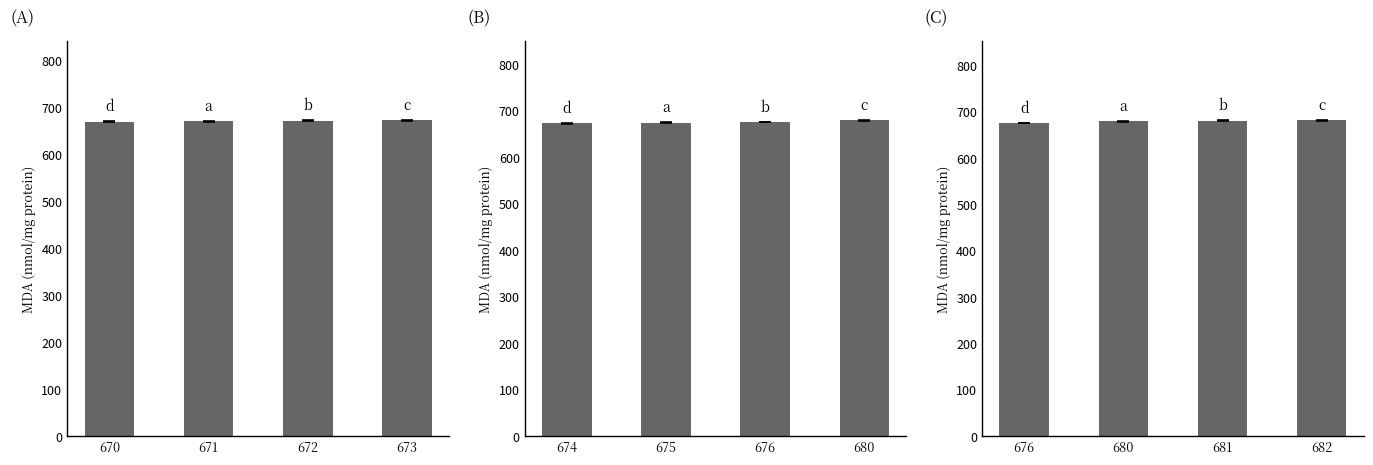

Which label corresponds to the smallest value in the chart?

676